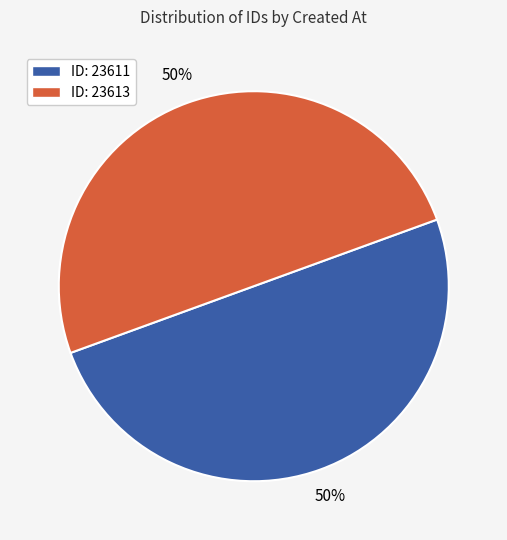

To the nearest percent, what is the average slice percentage?

50%